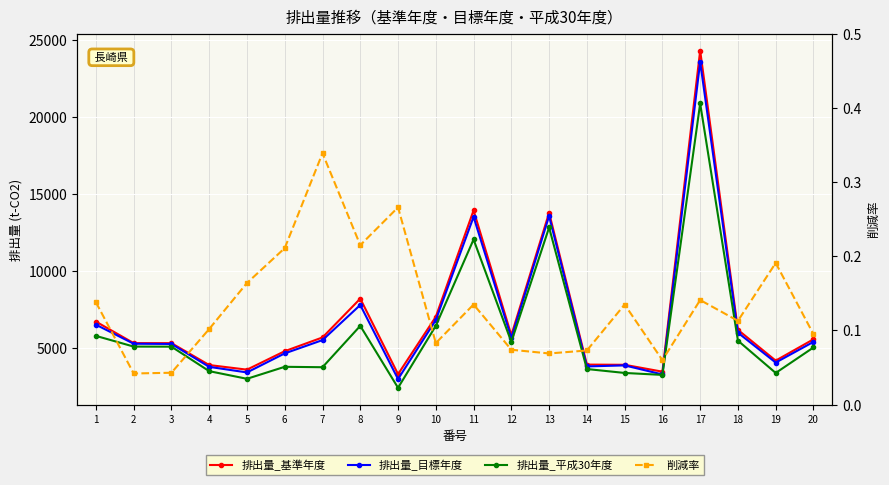

Where is the first local minimum for 削減率?

2